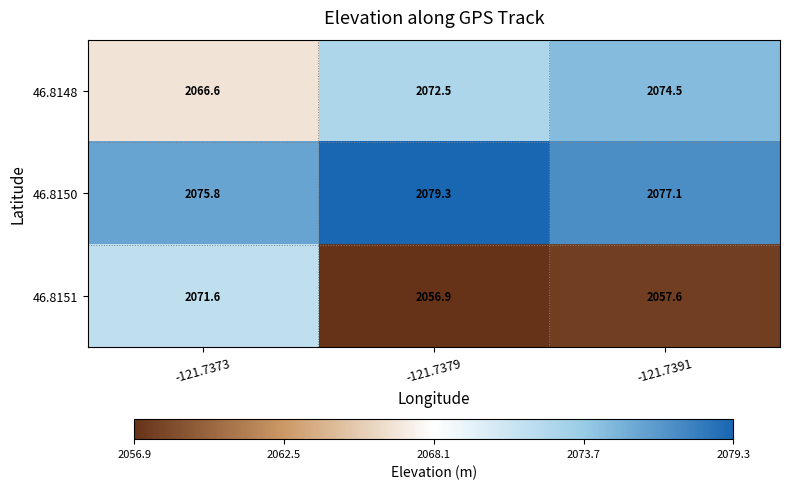

Reading left to right, what are all the values shown in this chart?

46.8148: -121.7373=2066.6	-121.7379=2072.5	-121.7391=2074.5
46.8150: -121.7373=2075.8	-121.7379=2079.3	-121.7391=2077.1
46.8151: -121.7373=2071.6	-121.7379=2056.9	-121.7391=2057.6